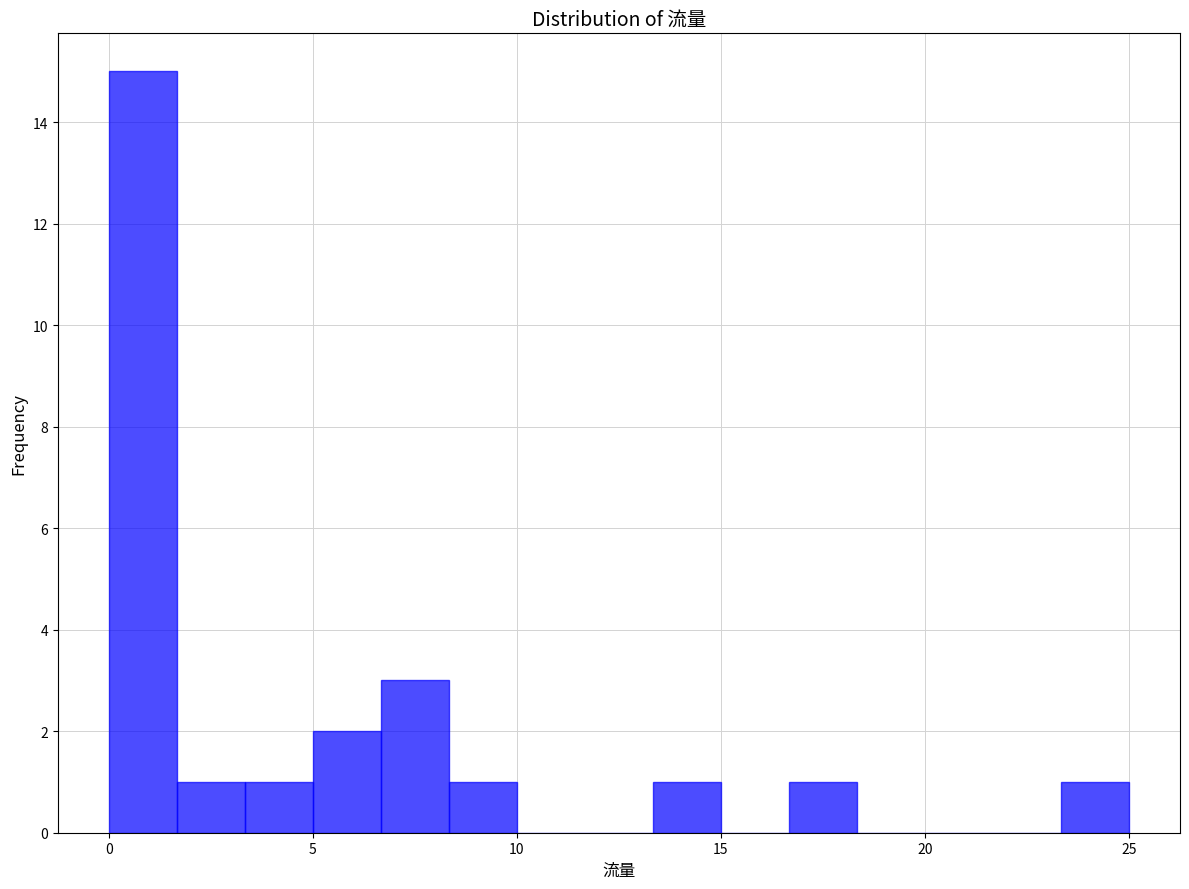

Read against the x-axis, roughly where is the centre of the tallest bar?

1.0